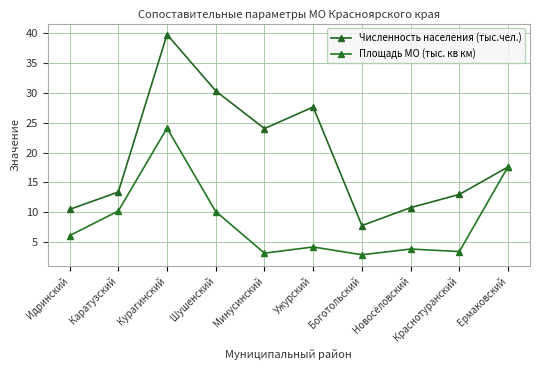

Reading left to right, transcribe all the data shown in this chart.

Численность населения (тыс.чел.): Идринский=10.5	Каратузский=13.4	Курагинский=39.7	Шушенский=30.3	Минусинский=24.0	Ужурский=27.6	Боготольский=7.8	Новосёловский=10.8	Краснотуранский=13.0	Ермаковский=17.6
Площадь МО (тыс. кв км): Идринский=6.1	Каратузский=10.2	Курагинский=24.1	Шушенский=10.1	Минусинский=3.2	Ужурский=4.2	Боготольский=2.9	Новосёловский=3.9	Краснотуранский=3.5	Ермаковский=17.7